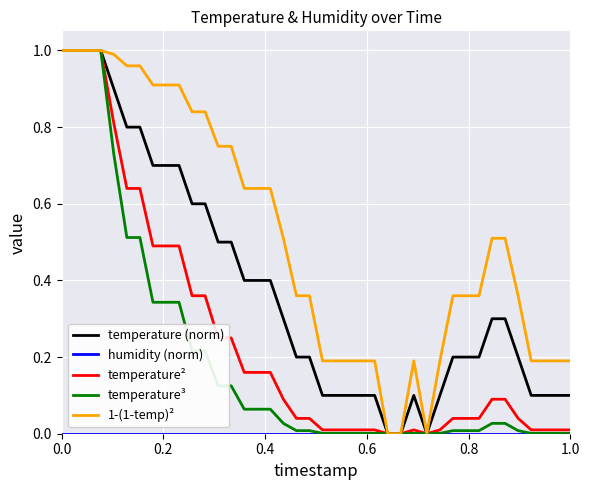

How many lines are shown in the chart?

5